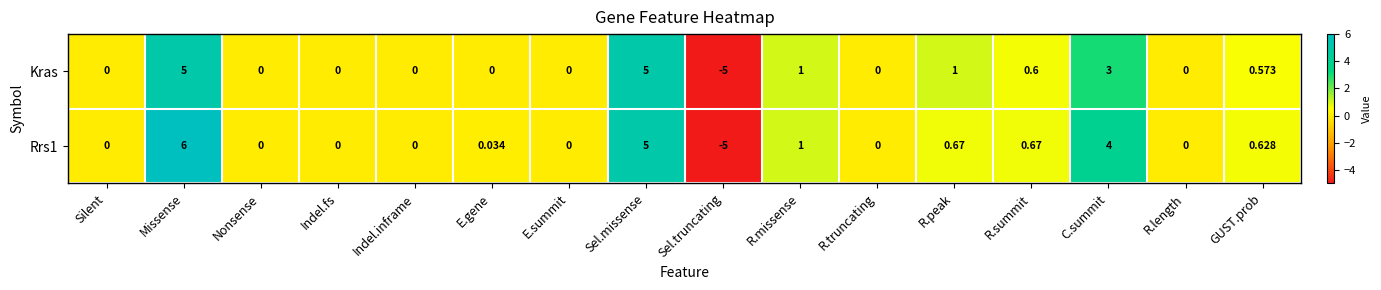

List the series in order of their overall mean, lowest first.

Kras, Rrs1